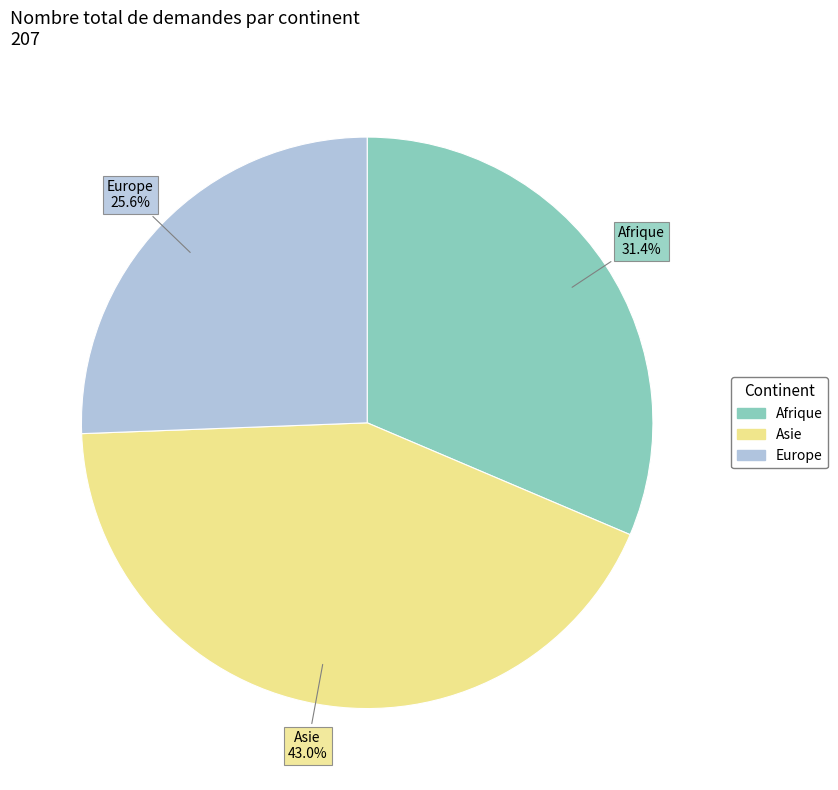

To the nearest percent, what is the difference between the largest and smallest slice percentages?

17%